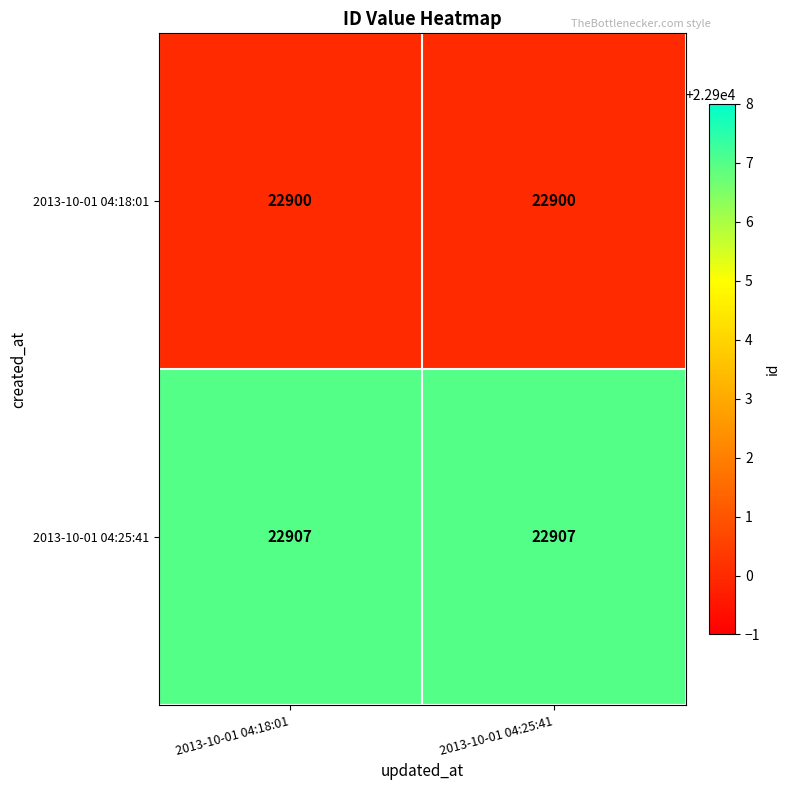

Read the 2013-10-01 04:25:41 value at 2013-10-01 04:25:41.

22907